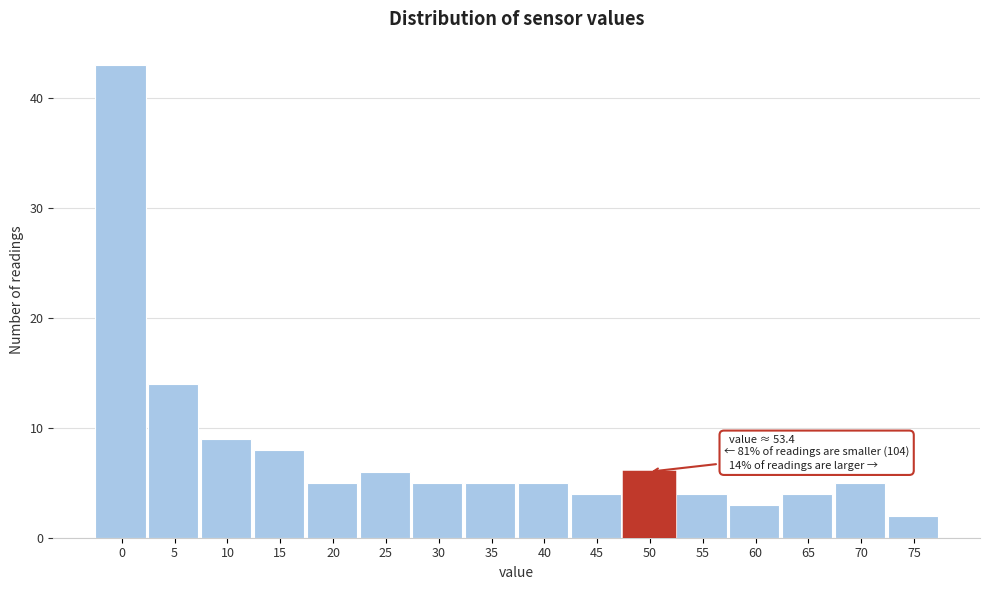

Reading left to right, extract all data points from this chart.

43	14	9	8	5	6	5	5	5	4	6	4	3	4	5	2